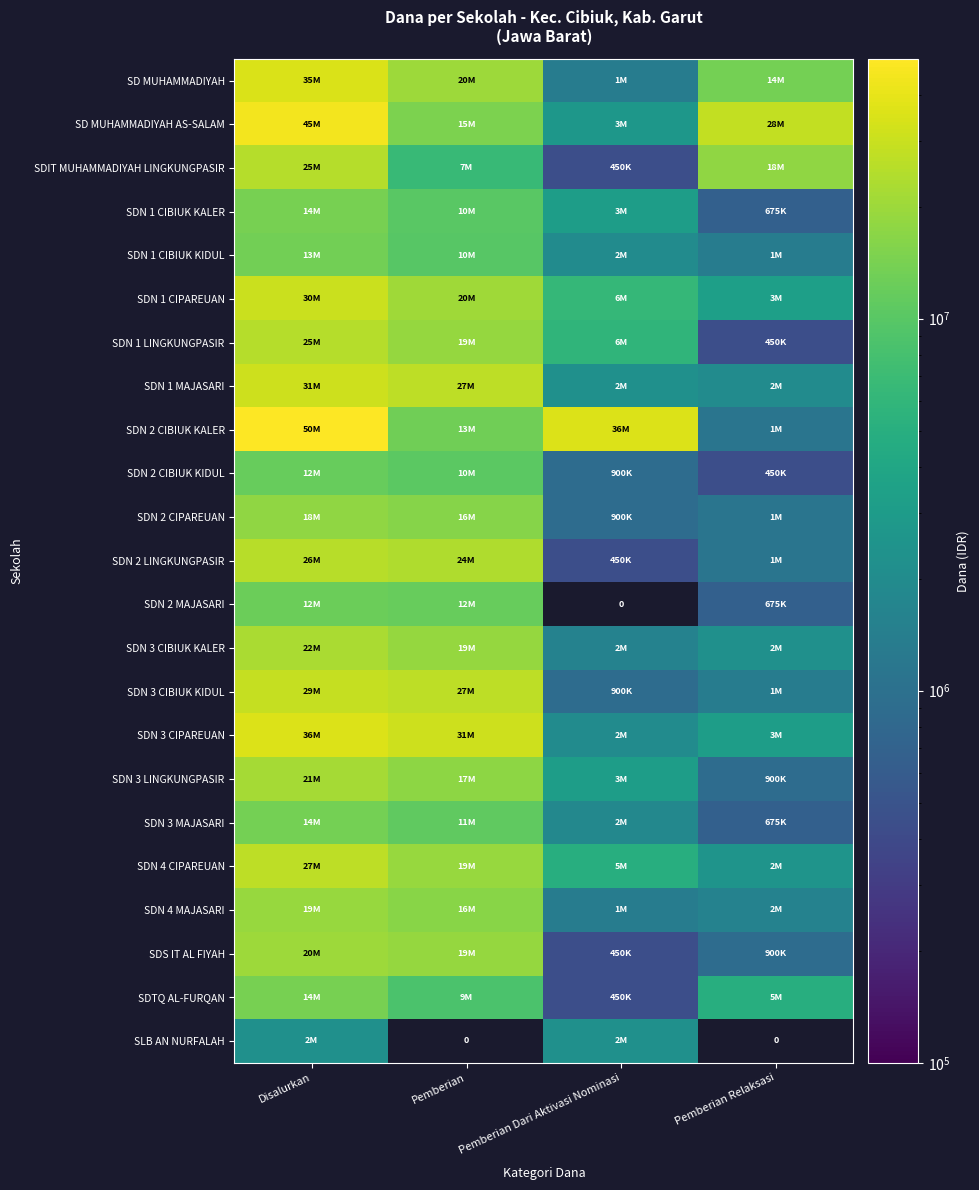

The SDN 3 LINGKUNGPASIR series shows 1296582.0 at Pemberian Relaksasi. True or false?

False